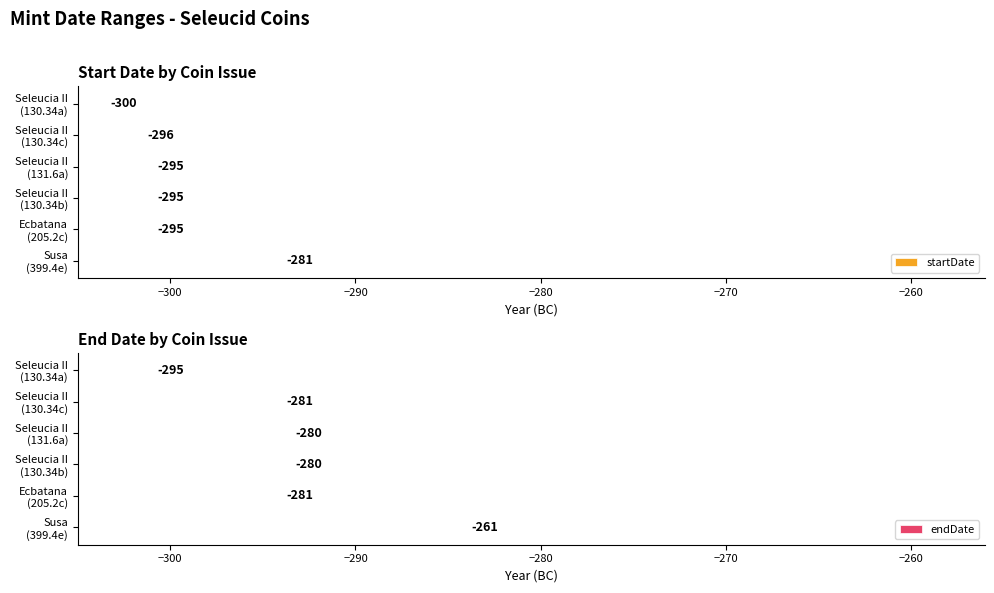

Reading right to left, extract all data points from this chart.

startDate: -281	-295	-295	-295	-296	-300
endDate: -261	-281	-280	-280	-281	-295